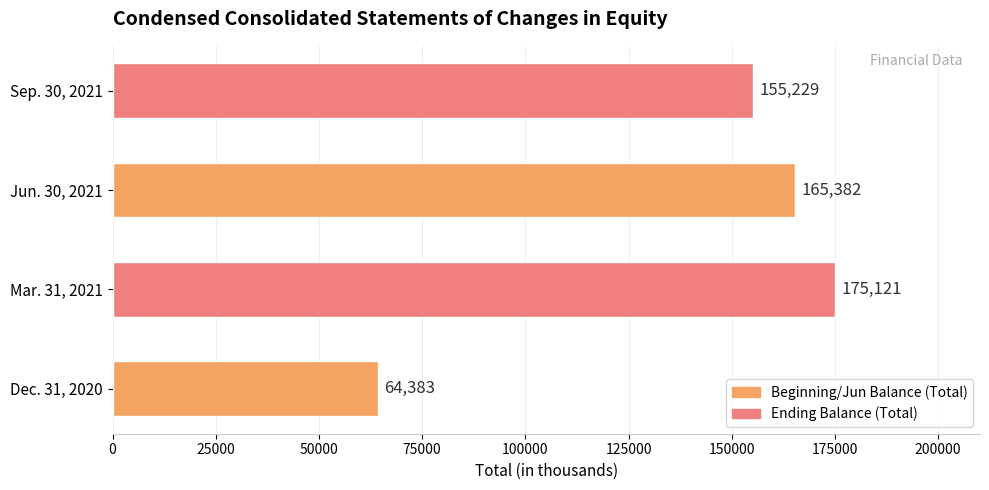

What is the smallest value displayed?

64383